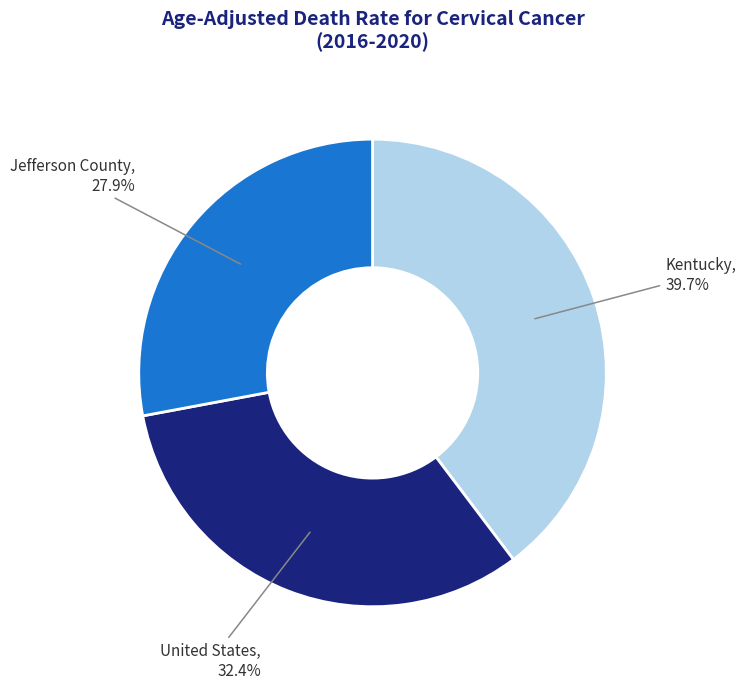

Is it true that United States is 45% of the pie?

False